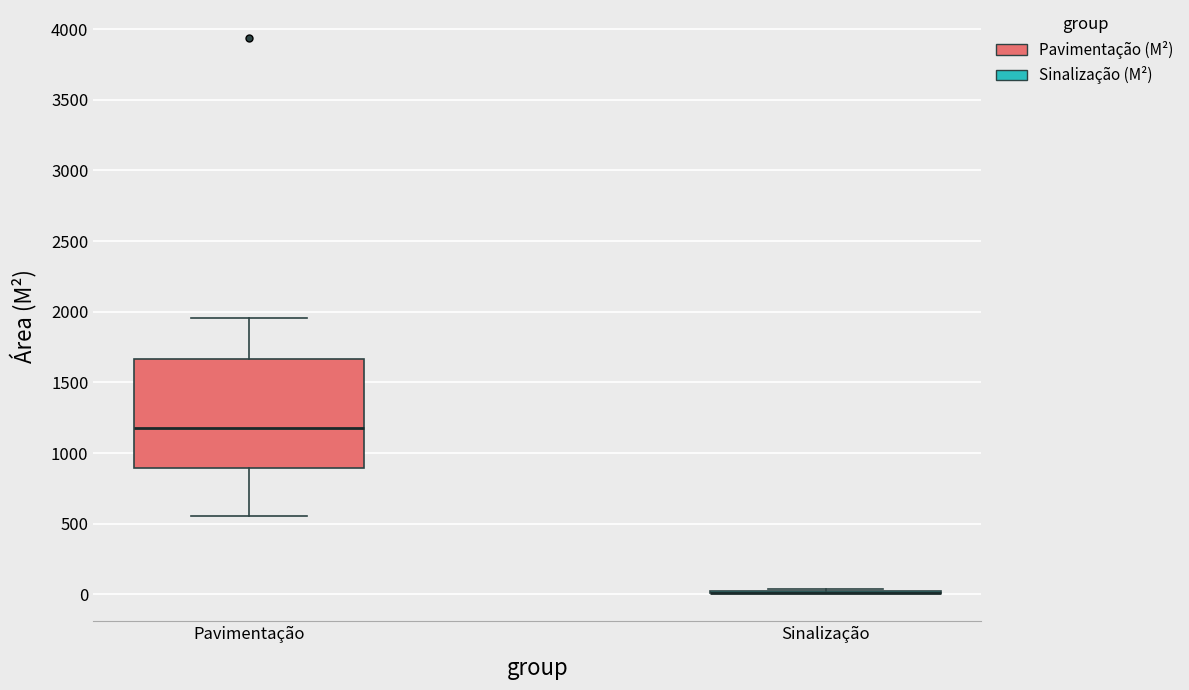

Comparing the boxes themselves (not the whiskers), which one is the tallest?

Pavimentação